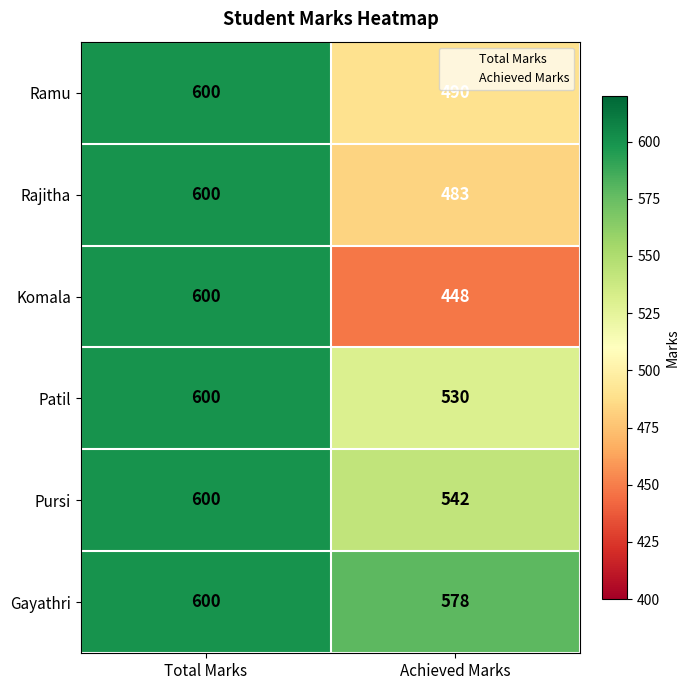

What is the sum of the Komala values at Total Marks and Achieved Marks?

1048